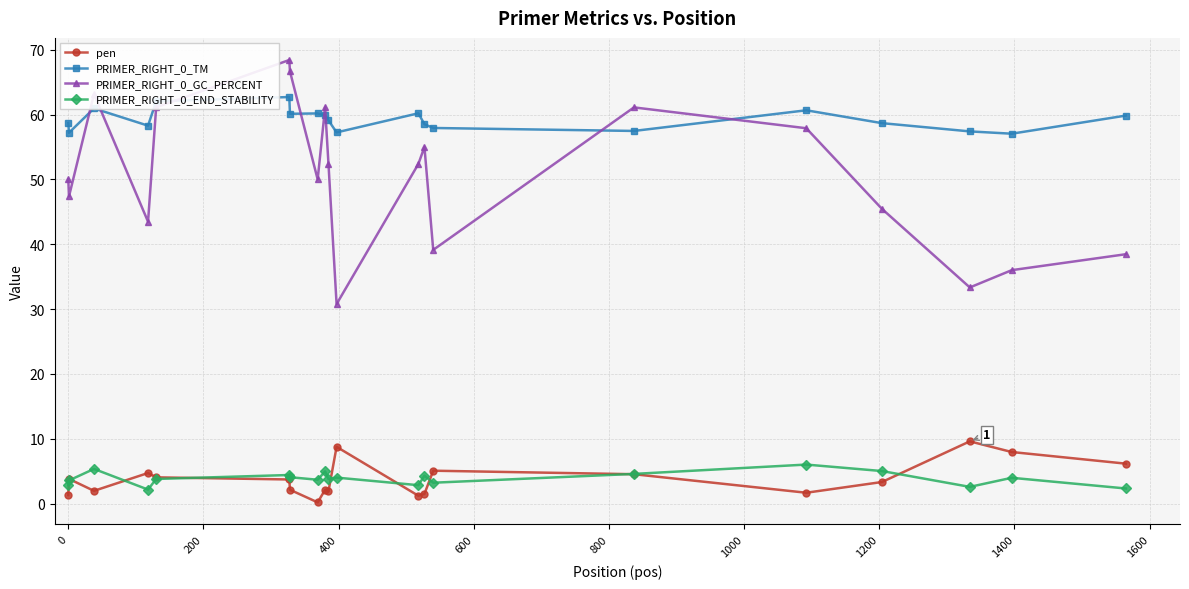

What is the average value of the PRIMER_RIGHT_0_TM series?

59.2